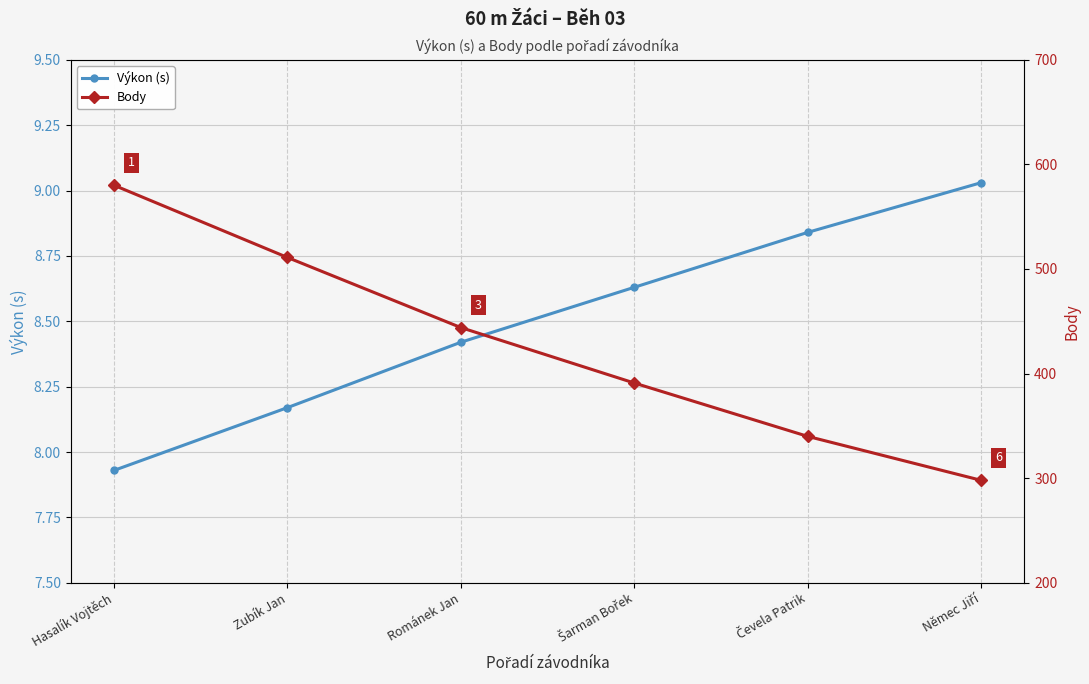

How many values in the Výkon (s) series exceed 8?

5